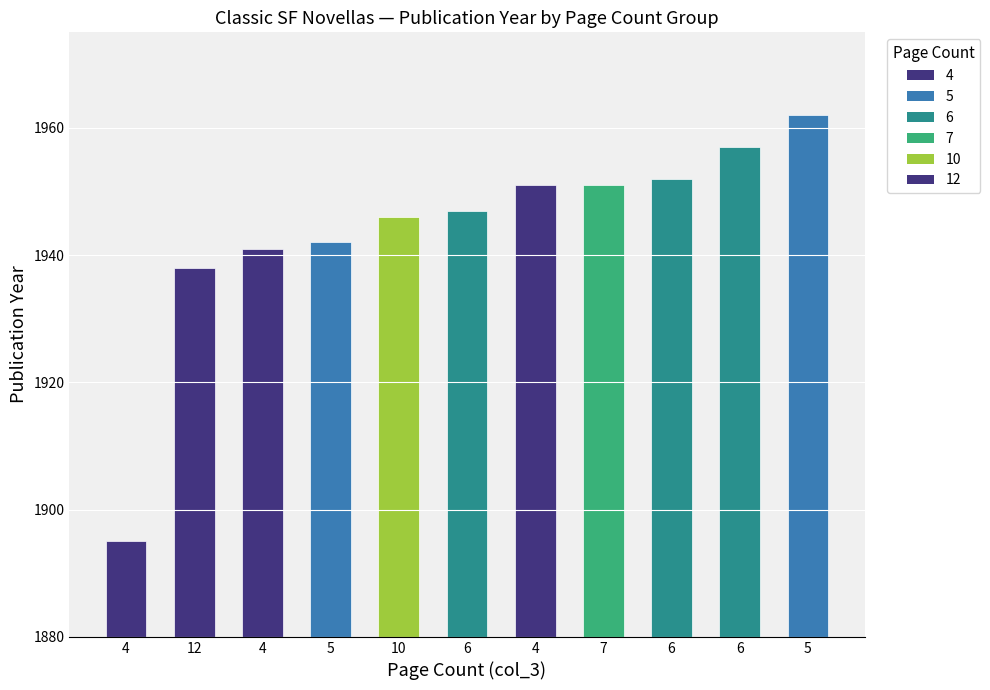

At which category does the chart reach its minimum across all series?

4